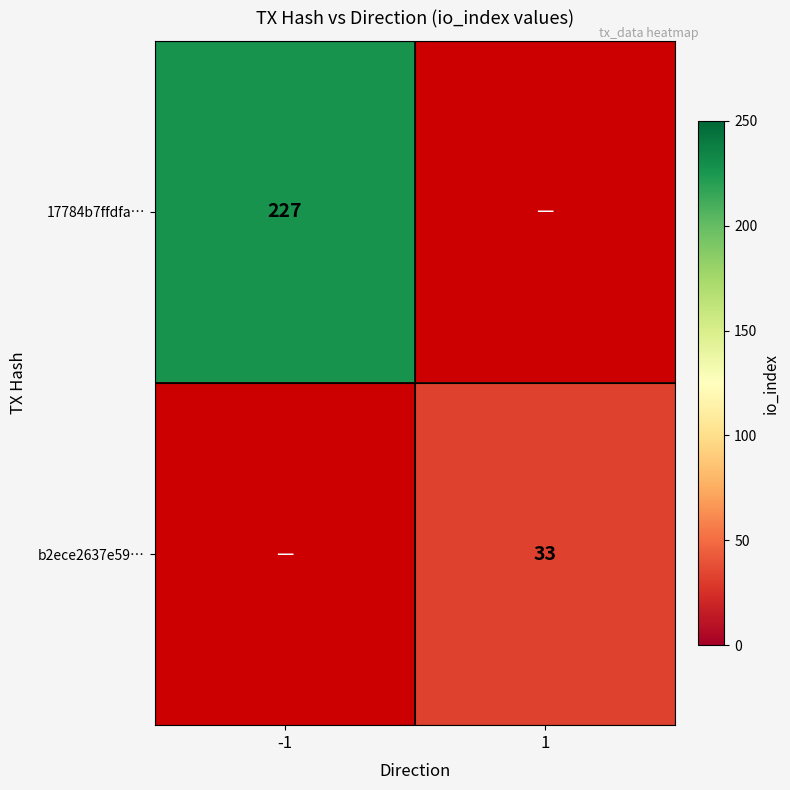

The value of 17784b7ffdfa… at -1 is 227. True or false?

True